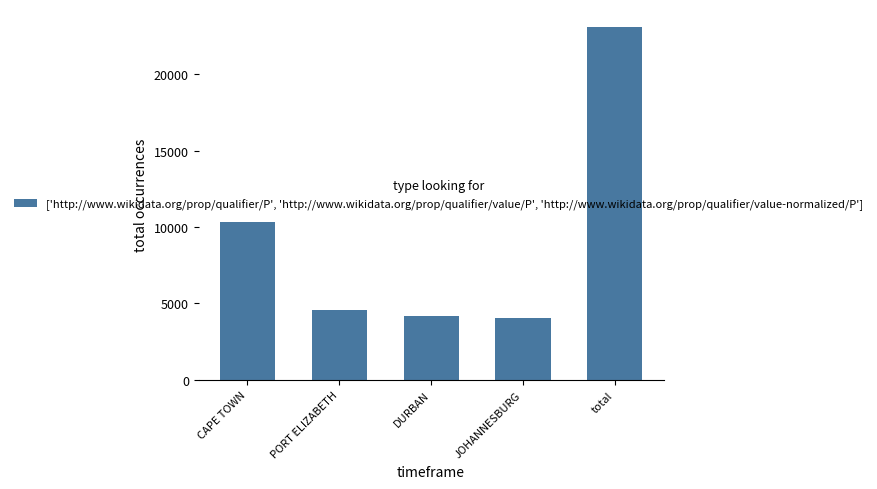

What is the value of the 4th bar from the left?

4029.5